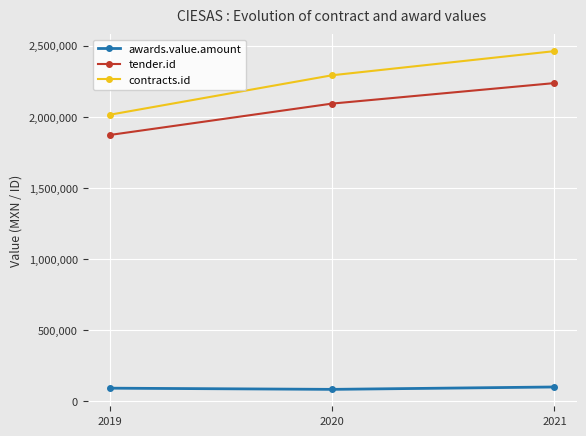

Which series changed the most between 2019 and 2021?

contracts.id